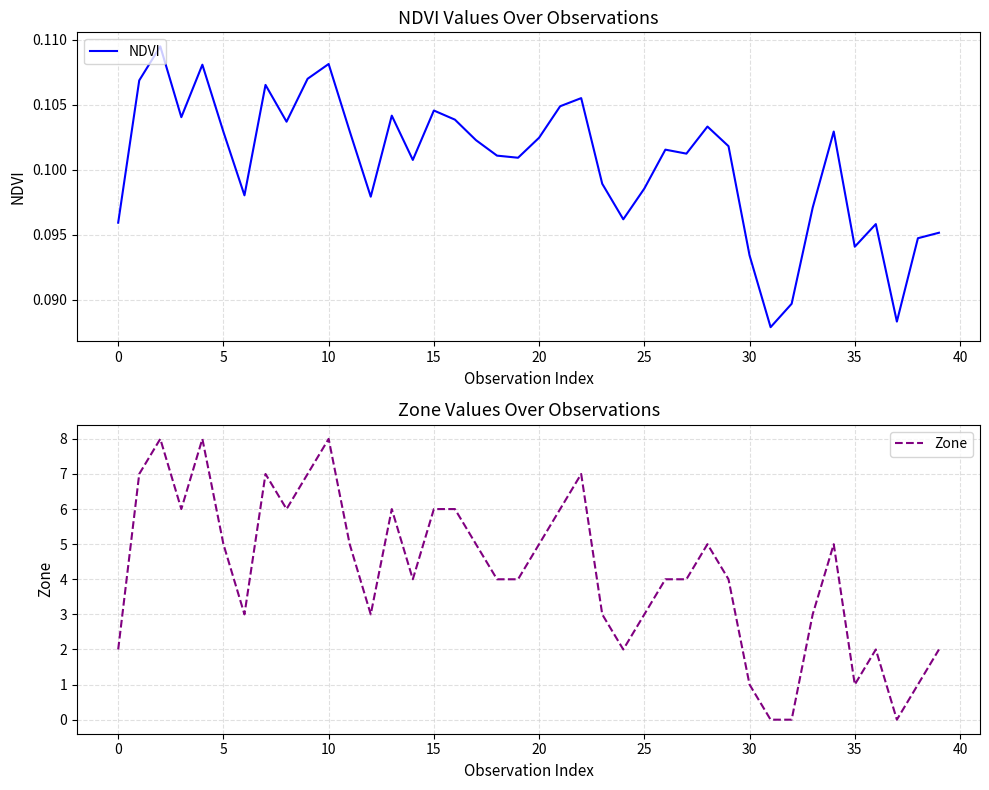

How many times do Zone and NDVI cross each other?

4